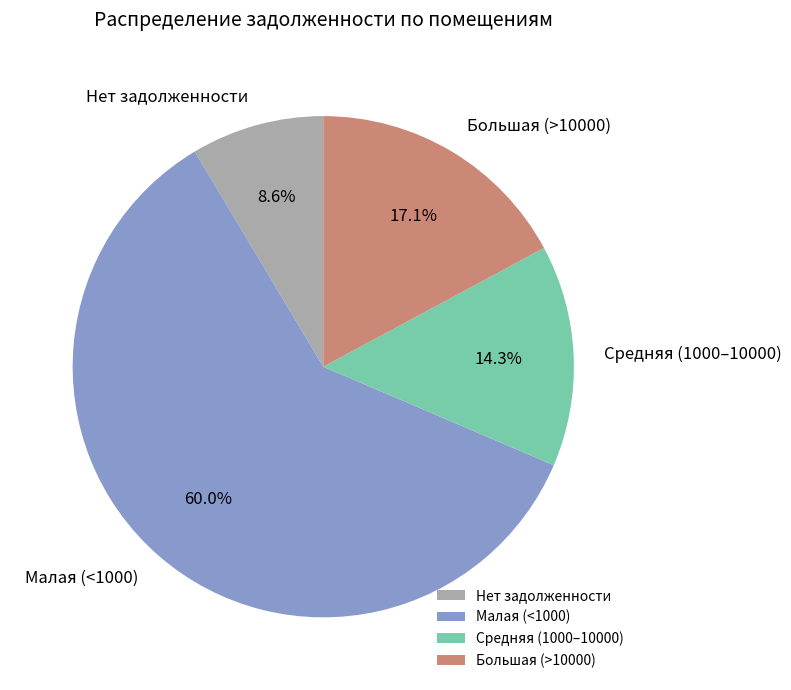

How many segments does this pie chart have?

4